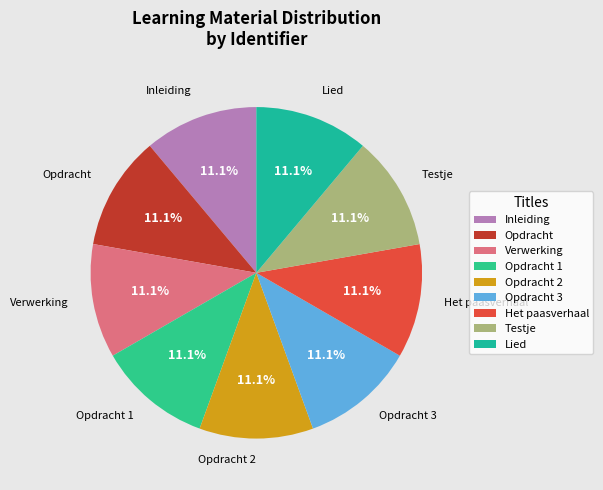

Approximately how many times larger is the value at Lied compared to Opdracht 1?

1.0